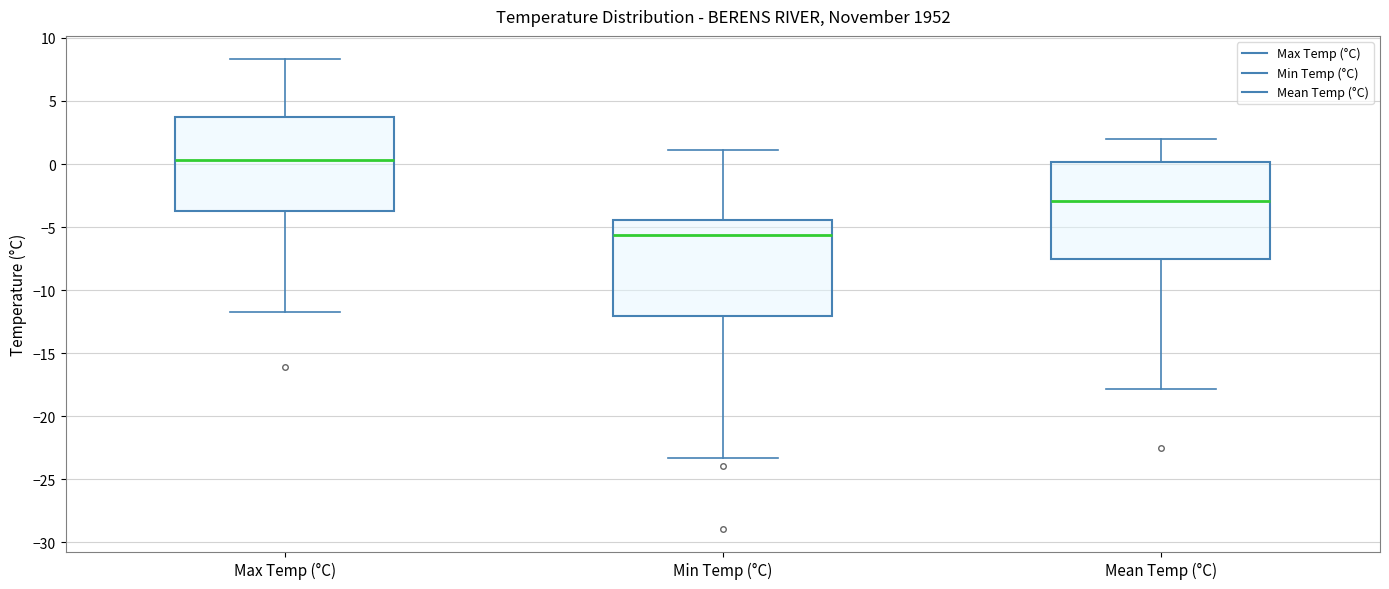

Which box's median line is the highest?

Max Temp (°C)